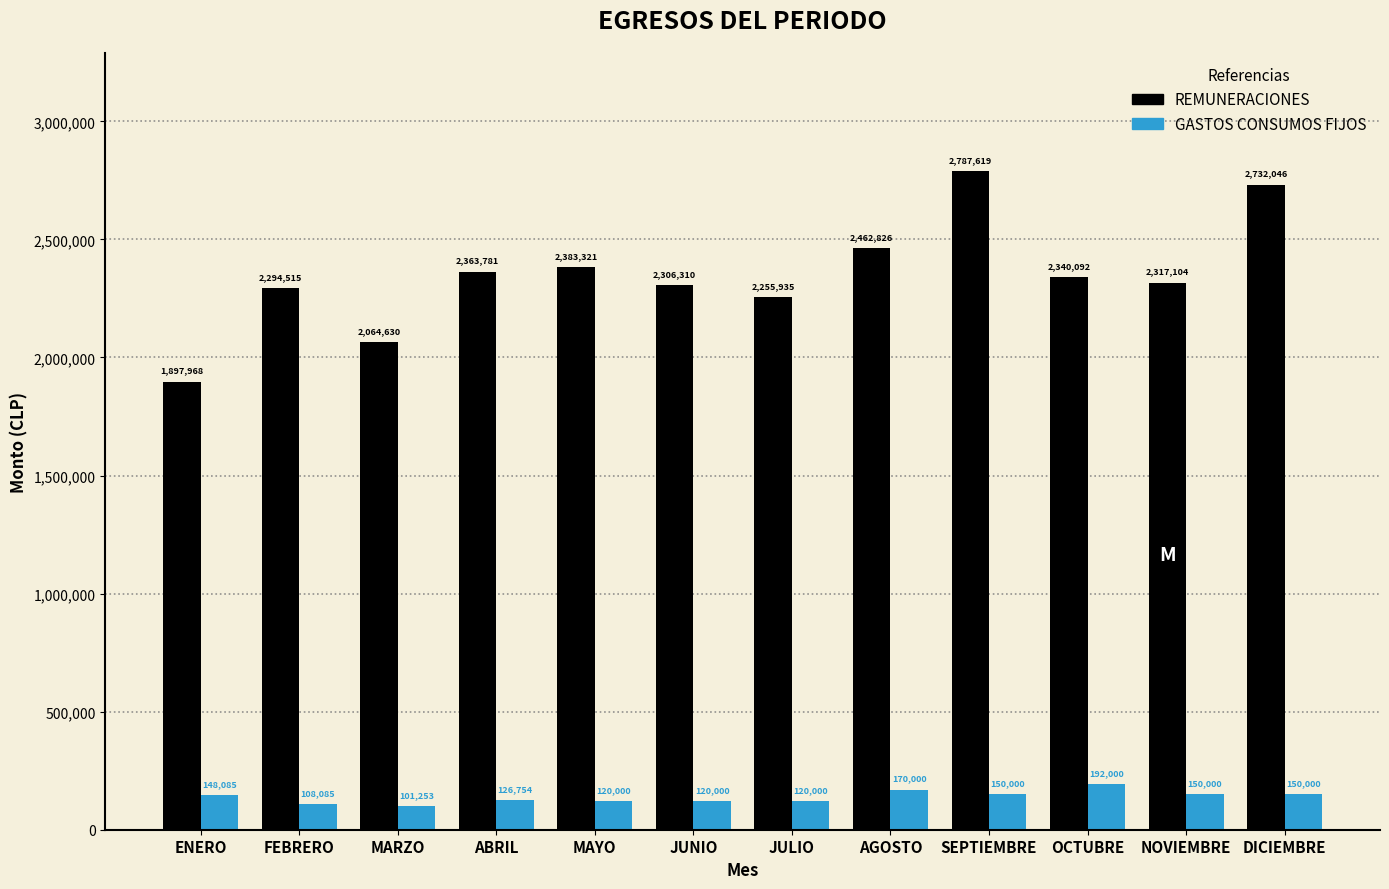

Reading left to right, extract all data points from this chart.

REMUNERACIONES: ENERO=1897968	FEBRERO=2294515	MARZO=2064630	ABRIL=2363781	MAYO=2383321	JUNIO=2306310	JULIO=2255935	AGOSTO=2462826	SEPTIEMBRE=2787619	OCTUBRE=2340092	NOVIEMBRE=2317104	DICIEMBRE=2732046
GASTOS CONSUMOS FIJOS: ENERO=148085	FEBRERO=108085	MARZO=101253	ABRIL=126754	MAYO=120000	JUNIO=120000	JULIO=120000	AGOSTO=170000	SEPTIEMBRE=150000	OCTUBRE=192000	NOVIEMBRE=150000	DICIEMBRE=150000